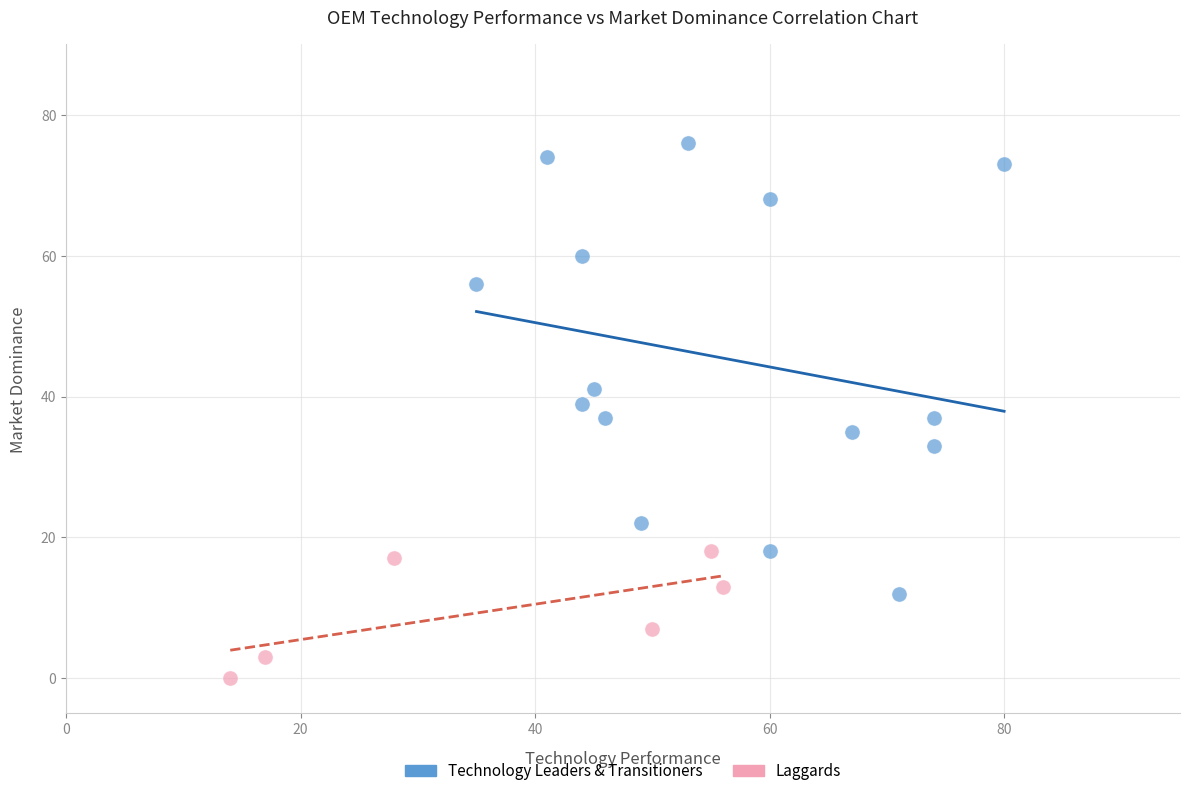

Which series reaches the maximum Y coordinate?

Technology Leaders & Transitioners